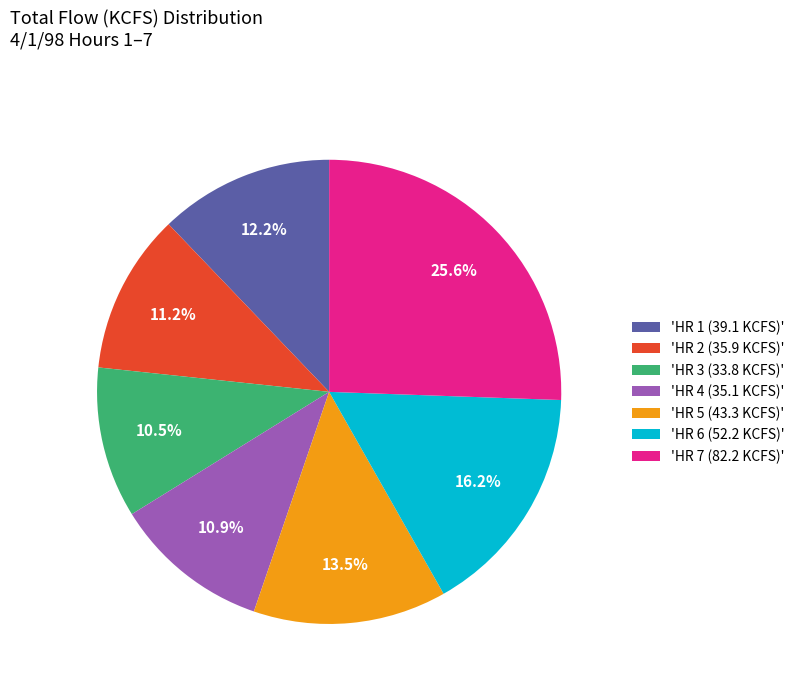

Between 'HR 5 (43.3 KCFS)' and 'HR 4 (35.1 KCFS)', which is larger?

'HR 5 (43.3 KCFS)'